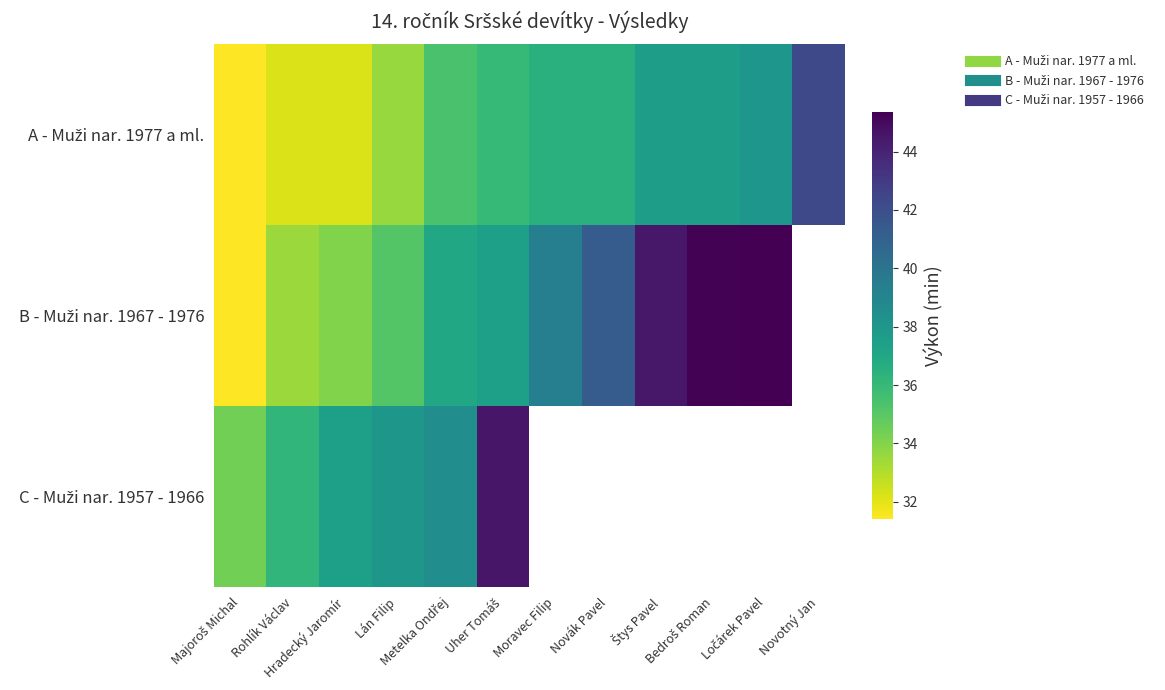

True or false: A - Muži nar. 1977 a ml. has a value of 57.2 at Metelka Ondřej.

False